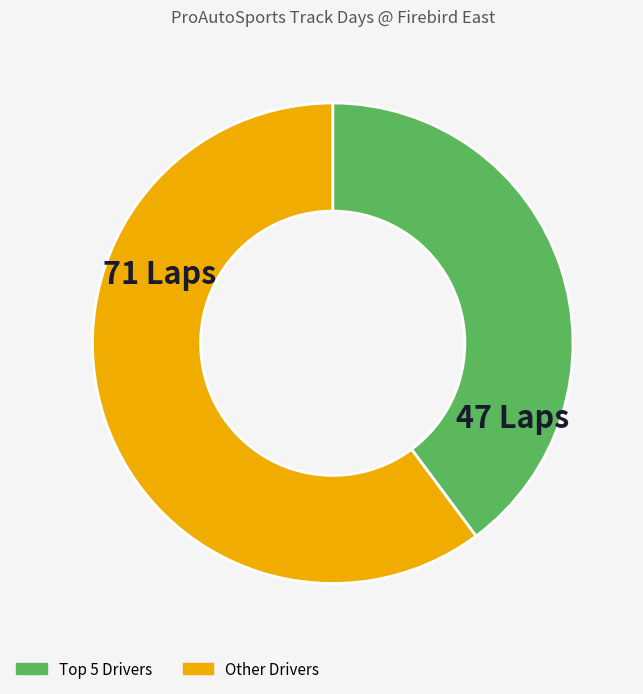

Is there any slice that represents more than half of the pie?

Yes